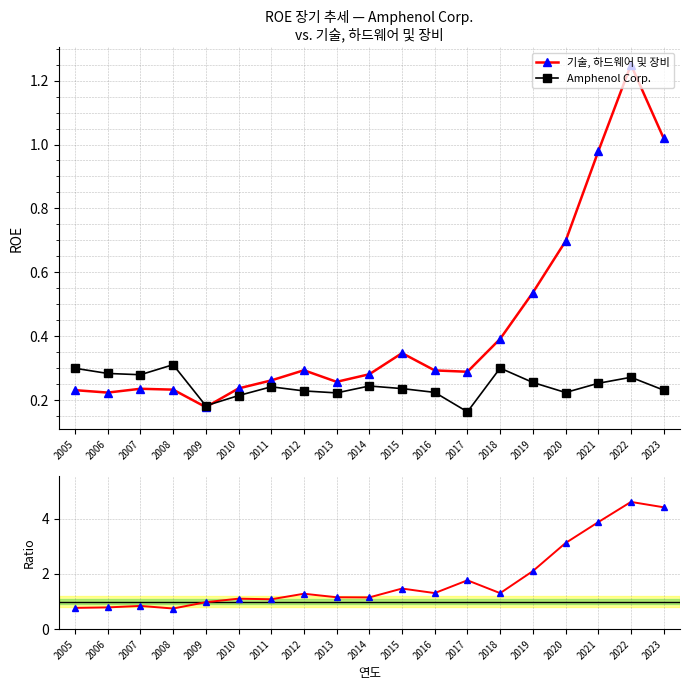

Rank the series by their maximum value, from highest to lowest.

Ratio to Amphenol, 기술, 하드웨어 및 장비, Amphenol Corp.